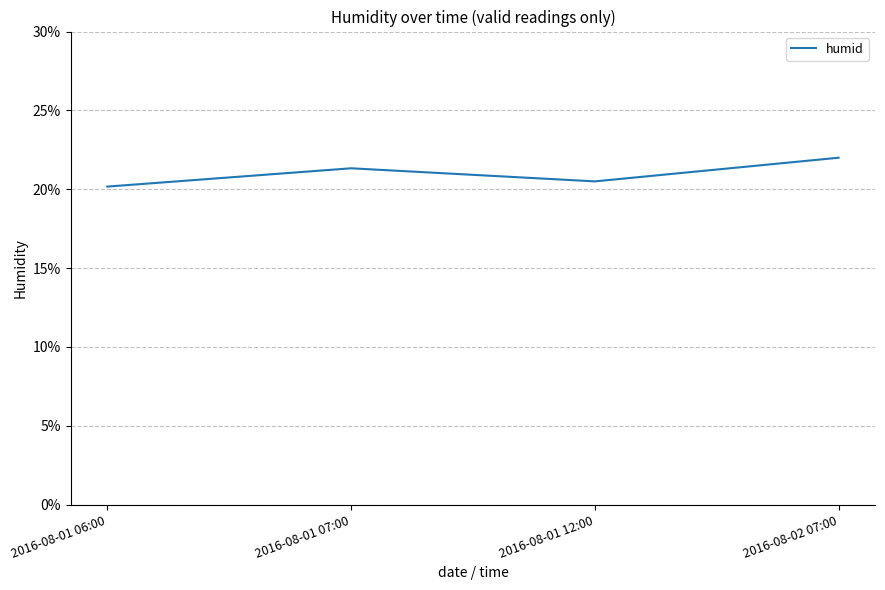

Where is the first local minimum?

2016-08-01 12:00